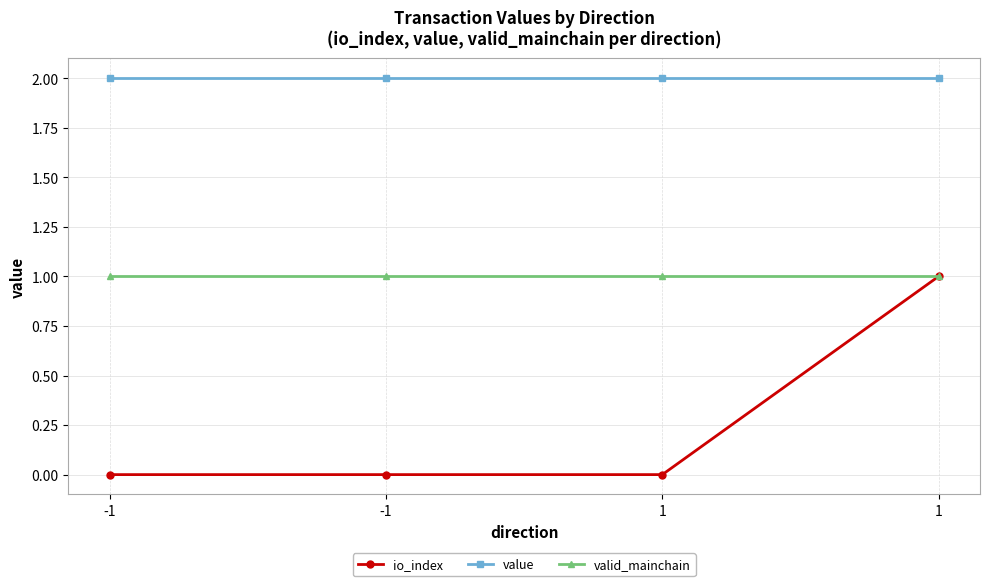

True or false: io_index and valid_mainchain intersect in this chart.

False